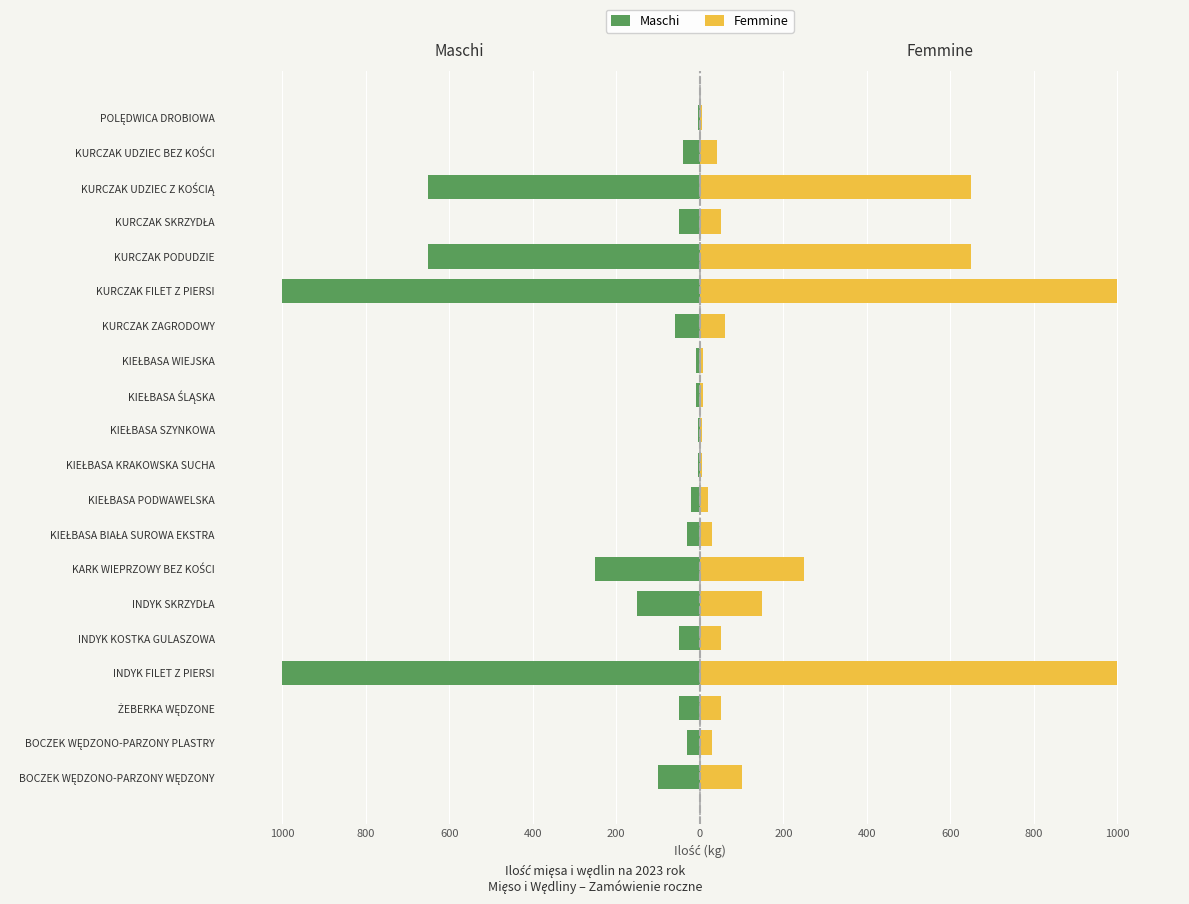

How many series are shown in this chart?

2